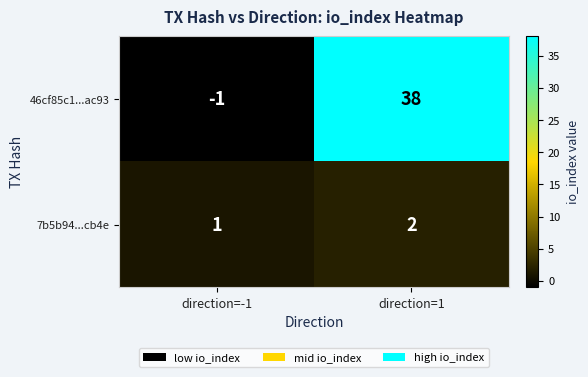

Which series changed the most between direction=-1 and direction=1?

46cf85c1...ac93